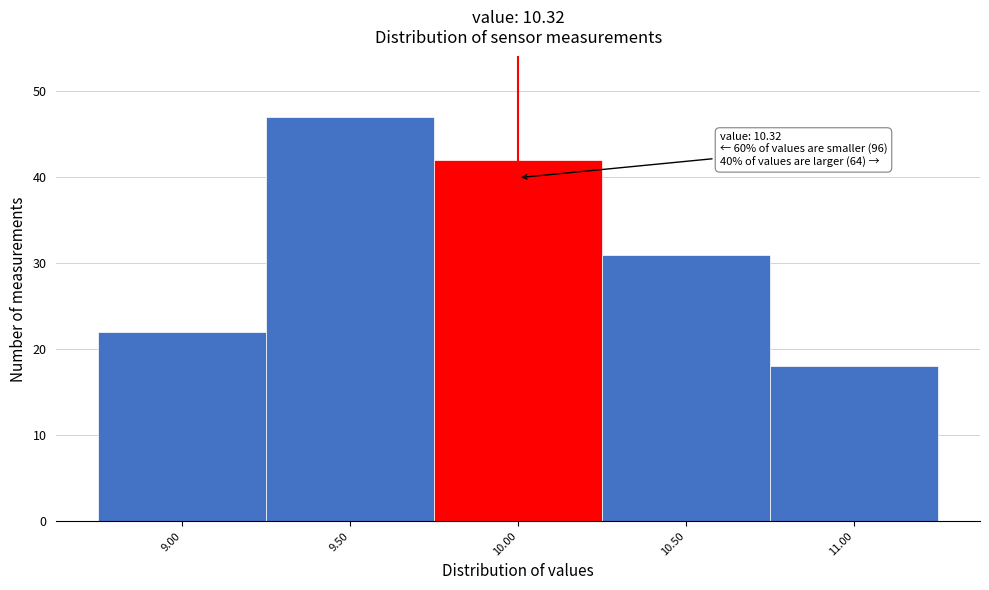

Reading right to left, transcribe all the data shown in this chart.

11.00=18	10.50=31	10.00=42	9.50=47	9.00=22